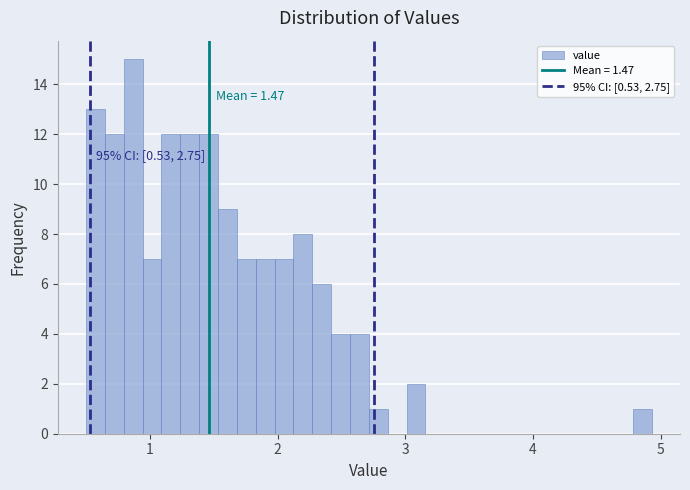

Around what value on the x-axis is the tallest bar? Give the approximate position of its centre, as read against the axis.

0.9